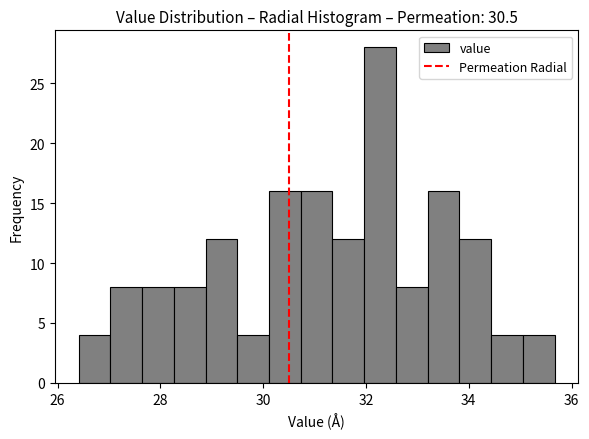

Read against the x-axis, roughly where is the centre of the tallest bar?

32.2